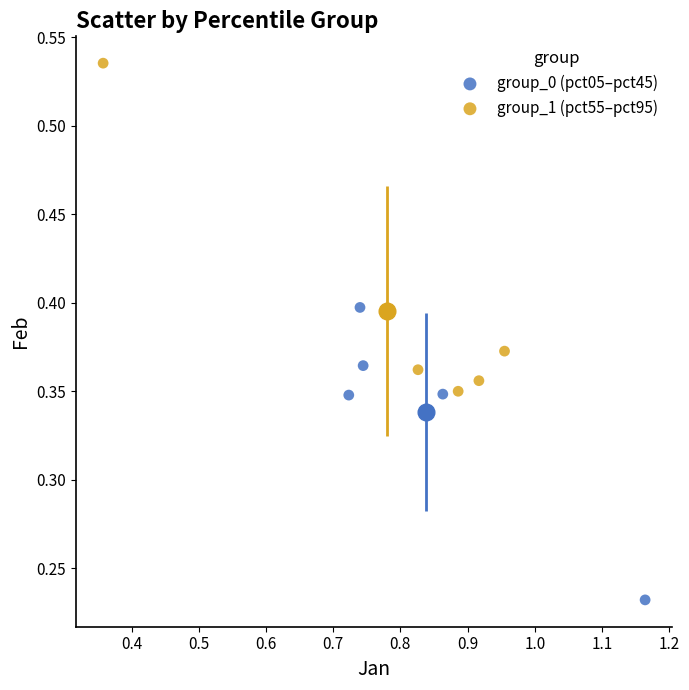

Which series reaches the minimum Y coordinate?

group_0 (pct05–pct45)